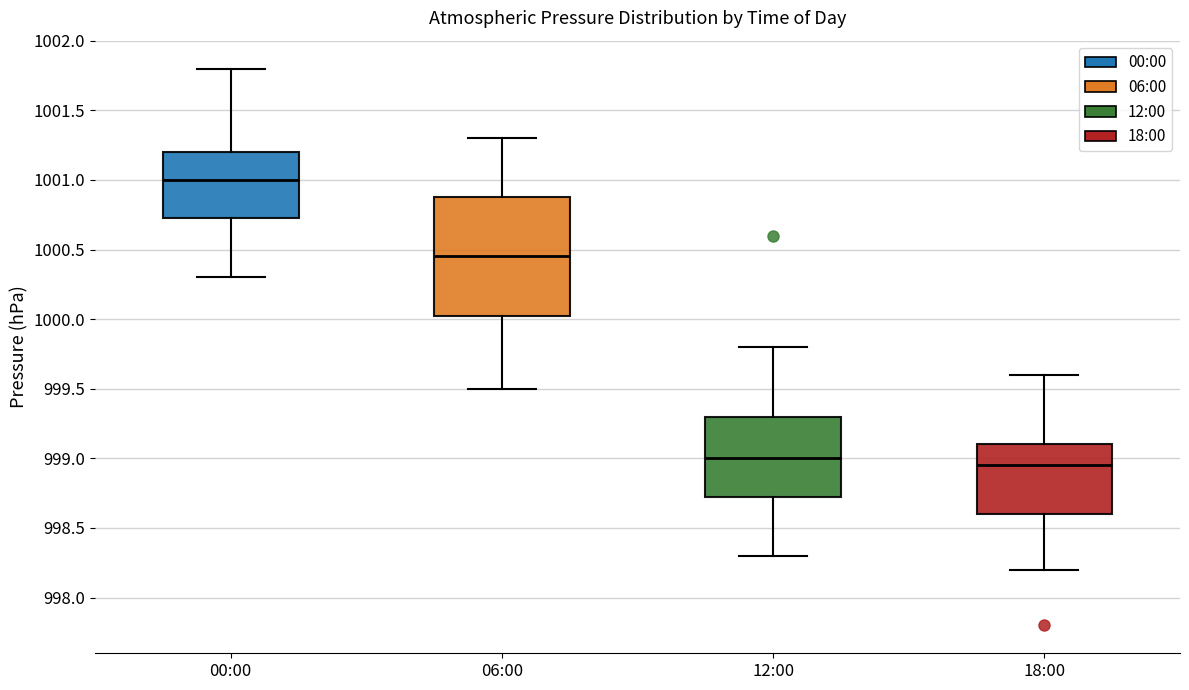

Which box is the tallest, from its lower edge to its upper edge?

06:00